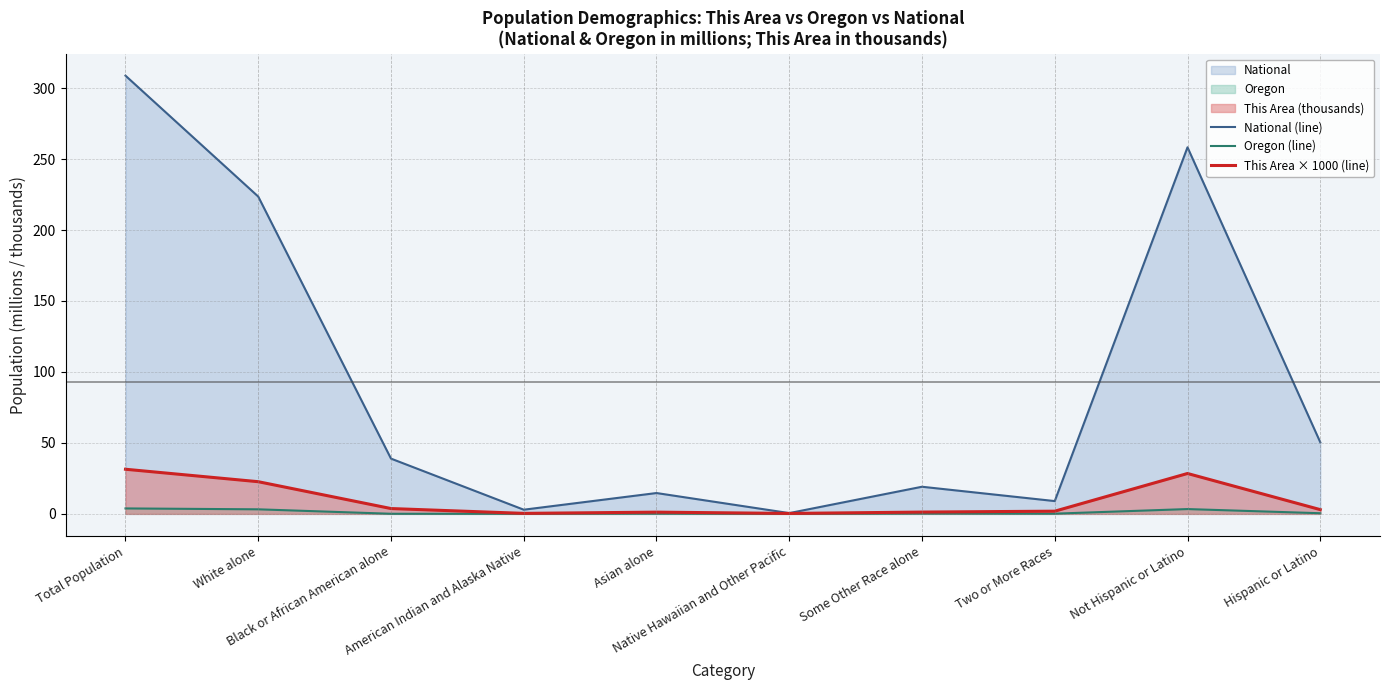

Reading left to right, list all the values displayed in this chart.

National (line): Total Population=308.7	White alone=223.6	Black or African American alone=38.9	American Indian and Alaska Native=2.9	Asian alone=14.7	Native Hawaiian and Other Pacific=0.5	Some Other Race alone=19.1	Two or More Races=9.0	Not Hispanic or Latino=258.3	Hispanic or Latino=50.5
Oregon (line): Total Population=3.8	White alone=3.2	Black or African American alone=0.1	American Indian and Alaska Native=0.1	Asian alone=0.1	Native Hawaiian and Other Pacific=0.0	Some Other Race alone=0.2	Two or More Races=0.1	Not Hispanic or Latino=3.4	Hispanic or Latino=0.5
This Area × 1000 (line): Total Population=31.4	White alone=22.7	Black or African American alone=3.7	American Indian and Alaska Native=0.3	Asian alone=1.2	Native Hawaiian and Other Pacific=0.3	Some Other Race alone=1.3	Two or More Races=1.9	Not Hispanic or Latino=28.4	Hispanic or Latino=3.0